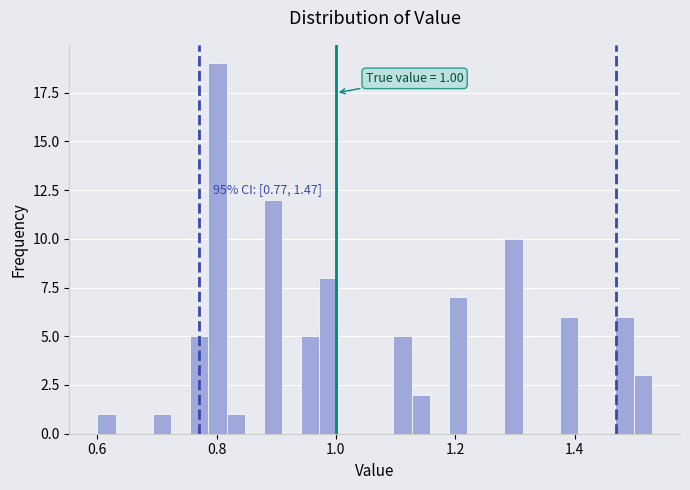

Around what value on the x-axis is the tallest bar? Give the approximate position of its centre, as read against the axis.

0.80